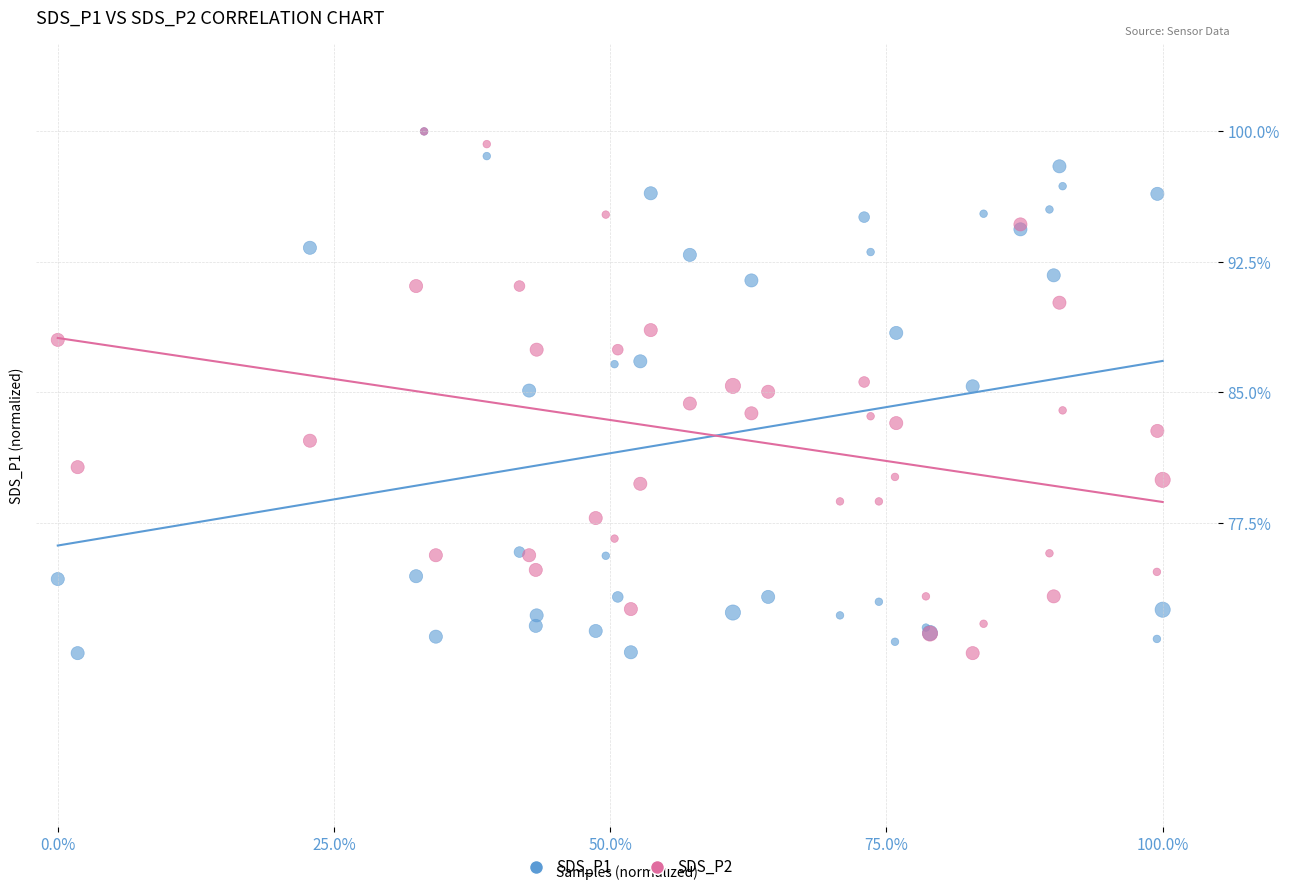

What are all the series names shown in the legend?

SDS_P1, SDS_P2